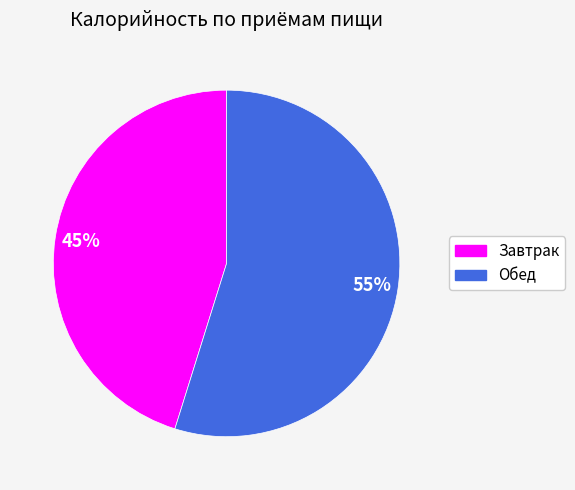

The Завтрак slice represents 40% of the pie. True or false?

False